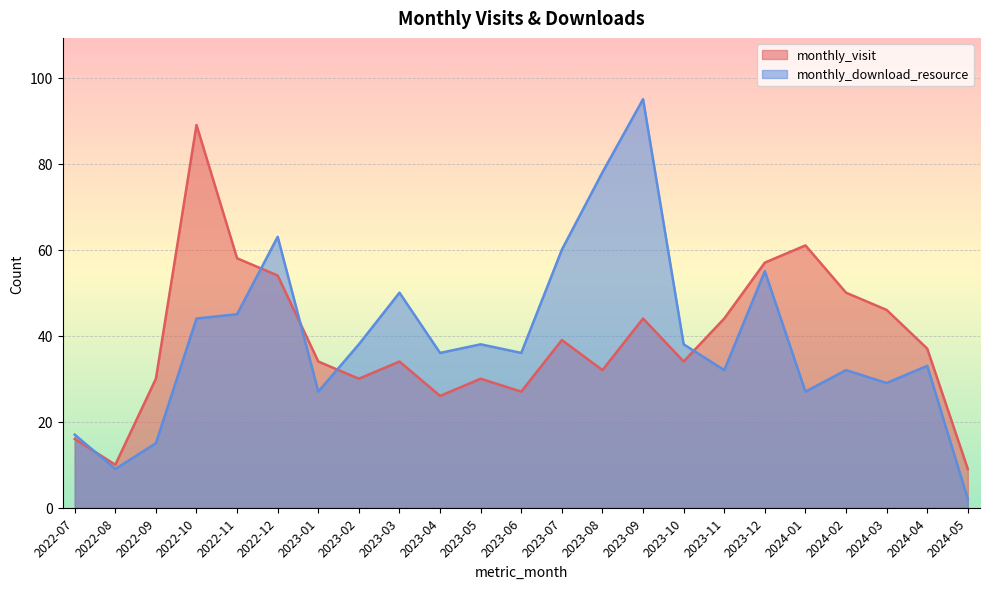

At which category does the chart reach its peak across all series?

2023-09